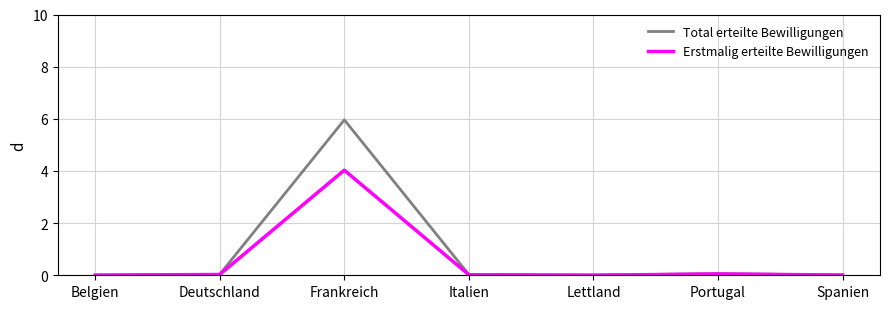

Count the number of categories in the chart.

7